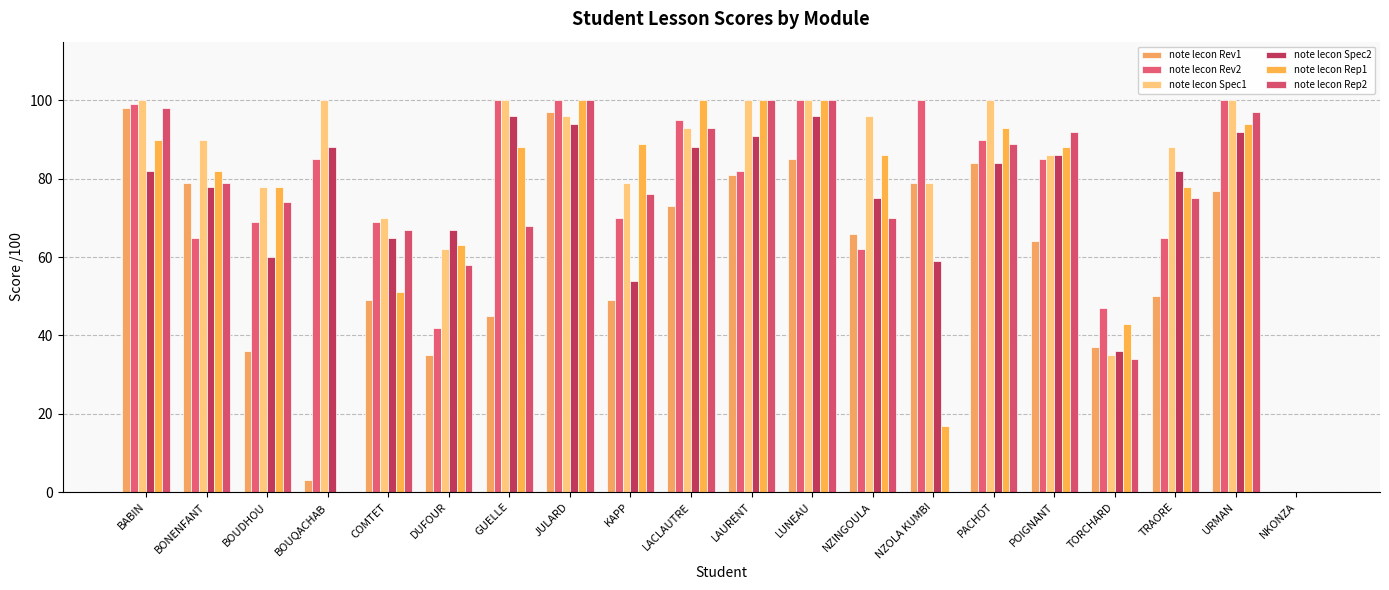

Count the number of data series in this chart.

6